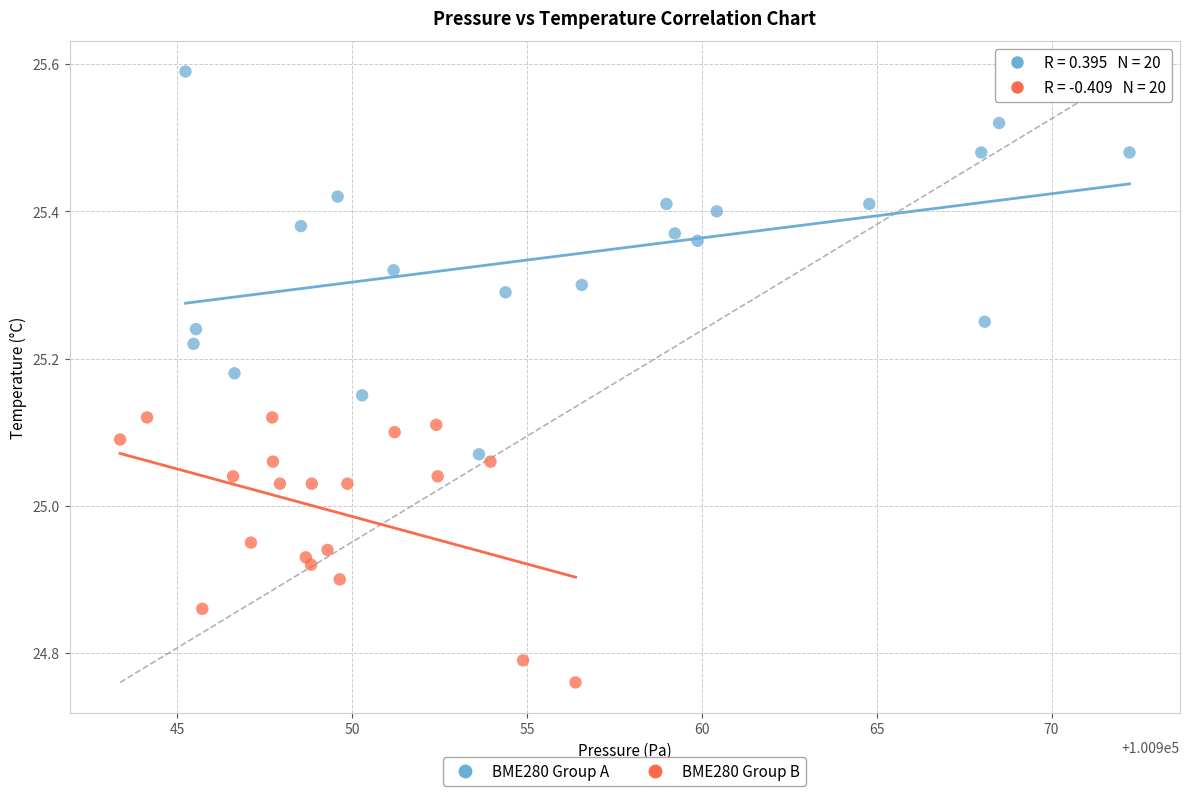

Which series contains the lowest Y value?

BME280 Group B